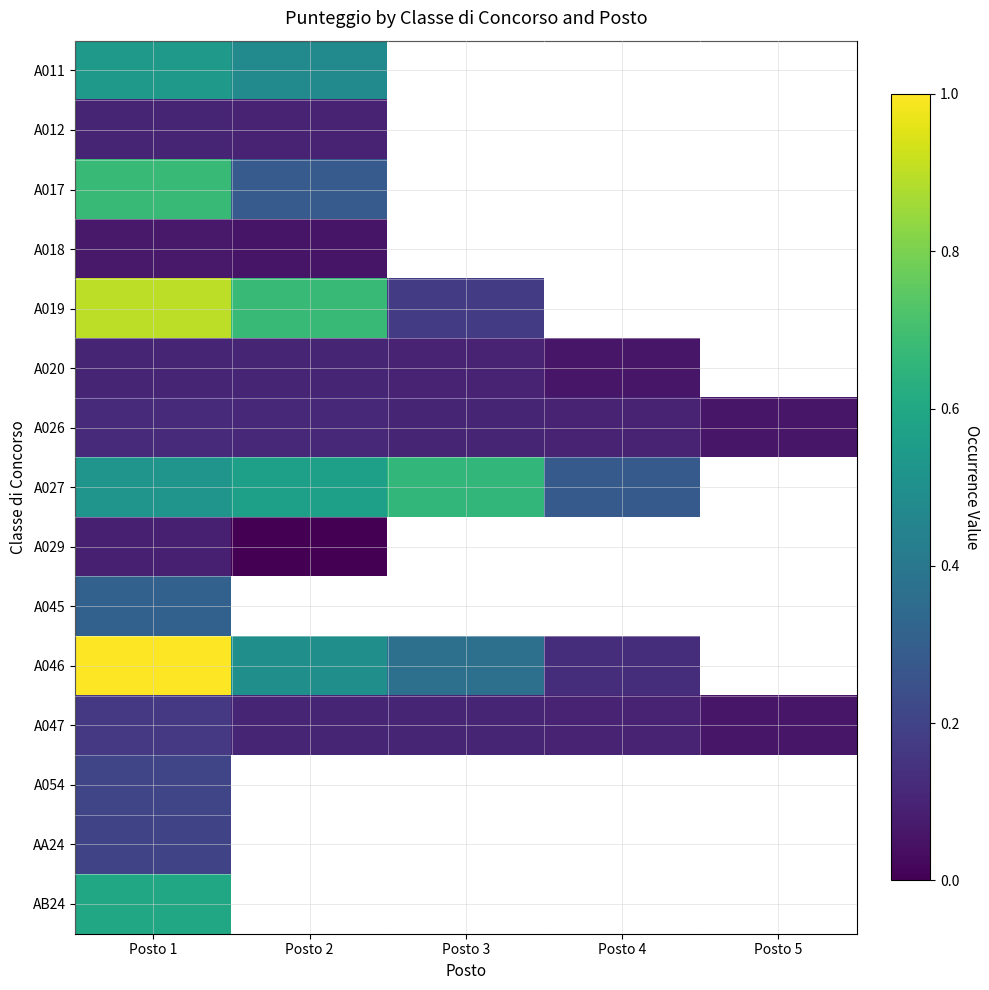

List the series in order of their peak value, lowest first.

A018, A029, A012, A020, A026, A047, AA24, A054, A045, A011, AB24, A027, A017, A019, A046